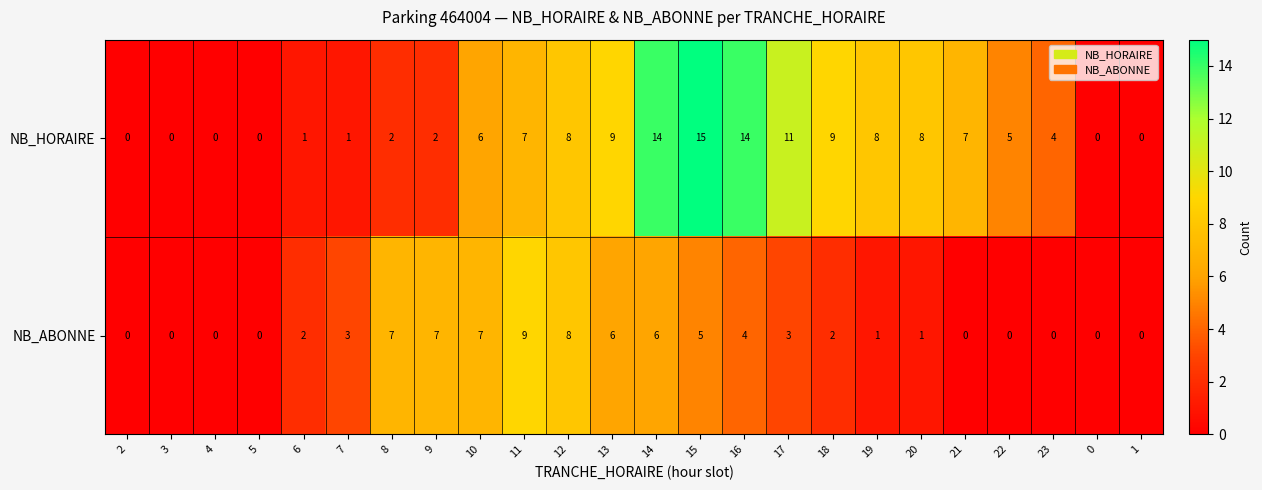

At how many categories does at least one series exceed 10?

4